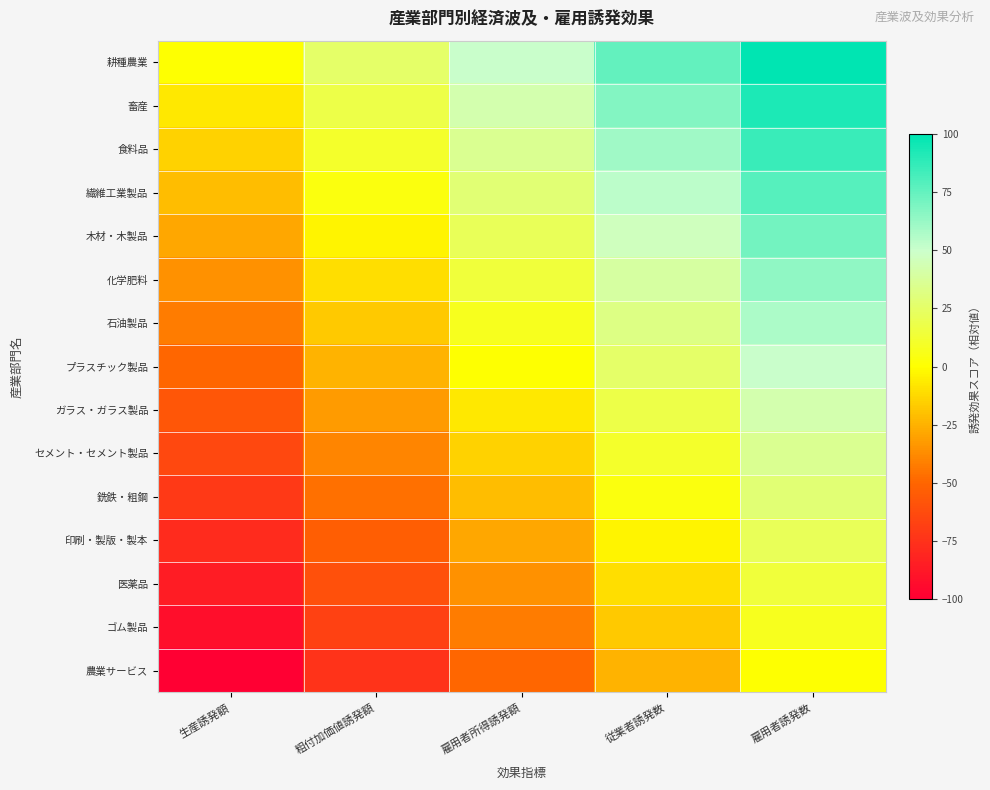

Count the number of categories in the chart.

5